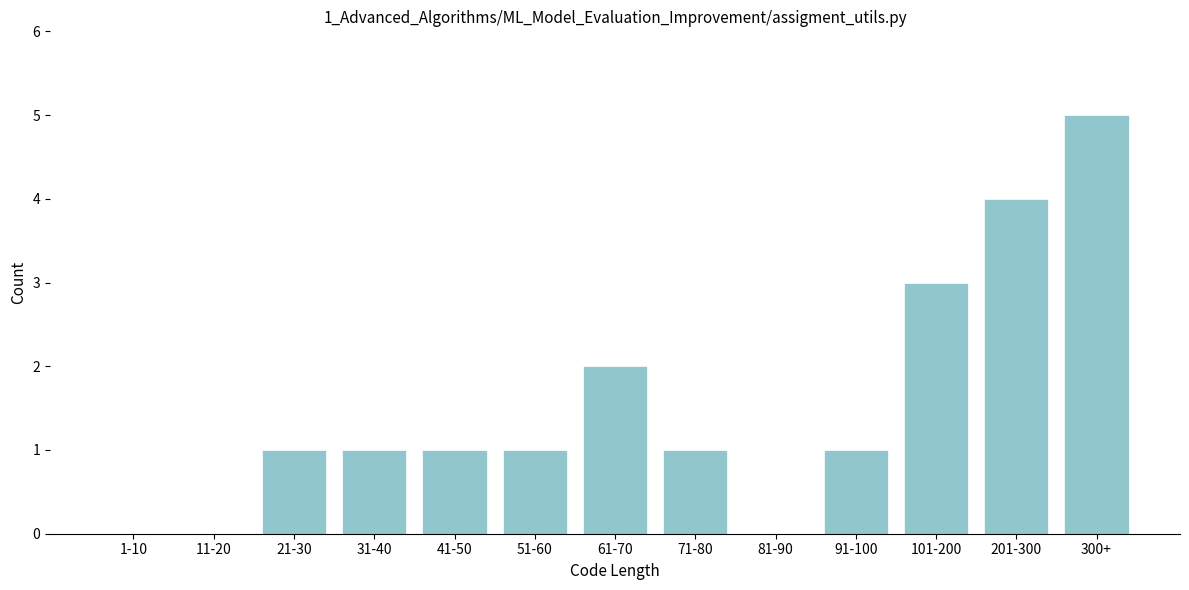

Reading left to right, list all the values displayed in this chart.

1-10=0	11-20=0	21-30=1	31-40=1	41-50=1	51-60=1	61-70=2	71-80=1	81-90=0	91-100=1	101-200=3	201-300=4	300+=5